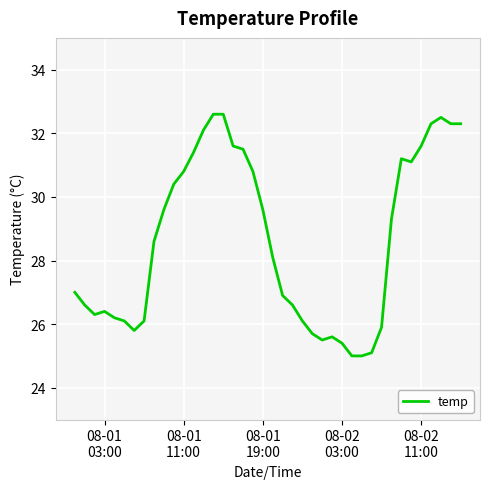

What is the greatest value displayed?

32.6